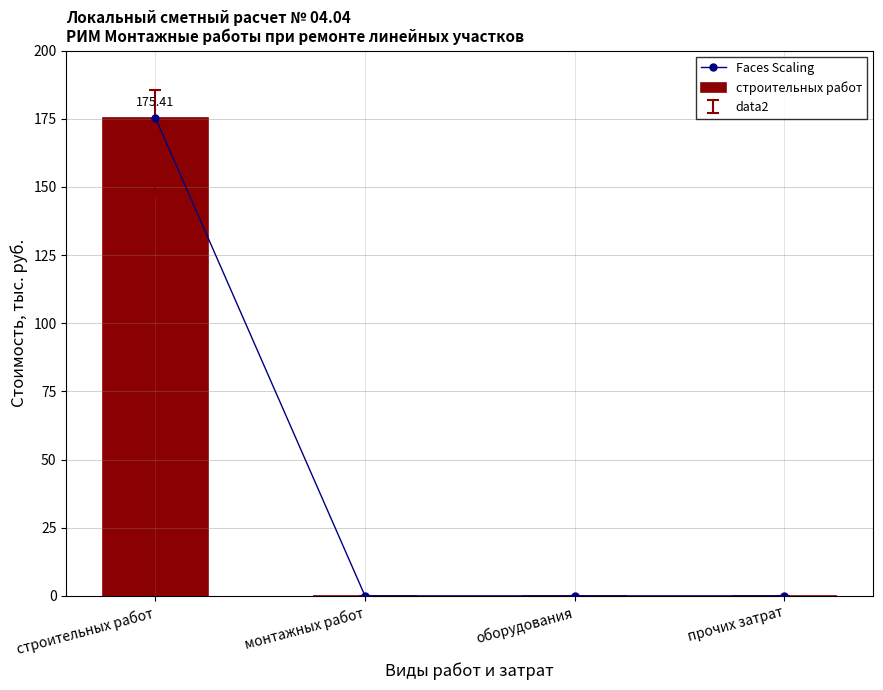

What is the difference between the maximum and minimum values in the Faces Scaling series?

175.4